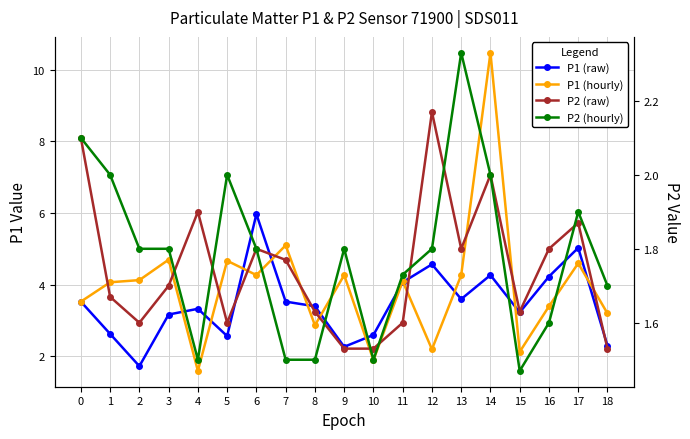

Between 3 and 8, which series saw the biggest shift?

P1 (hourly)